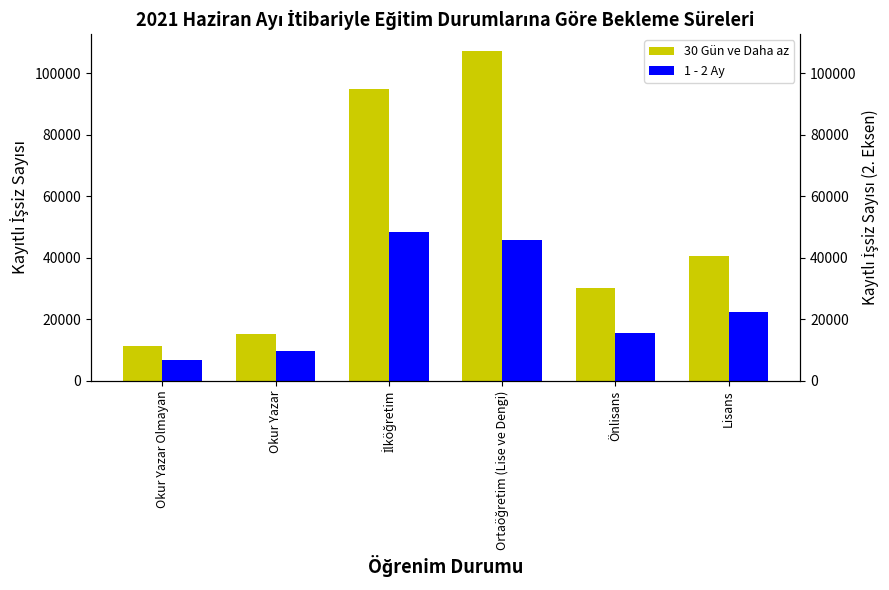

How many values in the 30 Gün ve Daha az series exceed 40574?

2